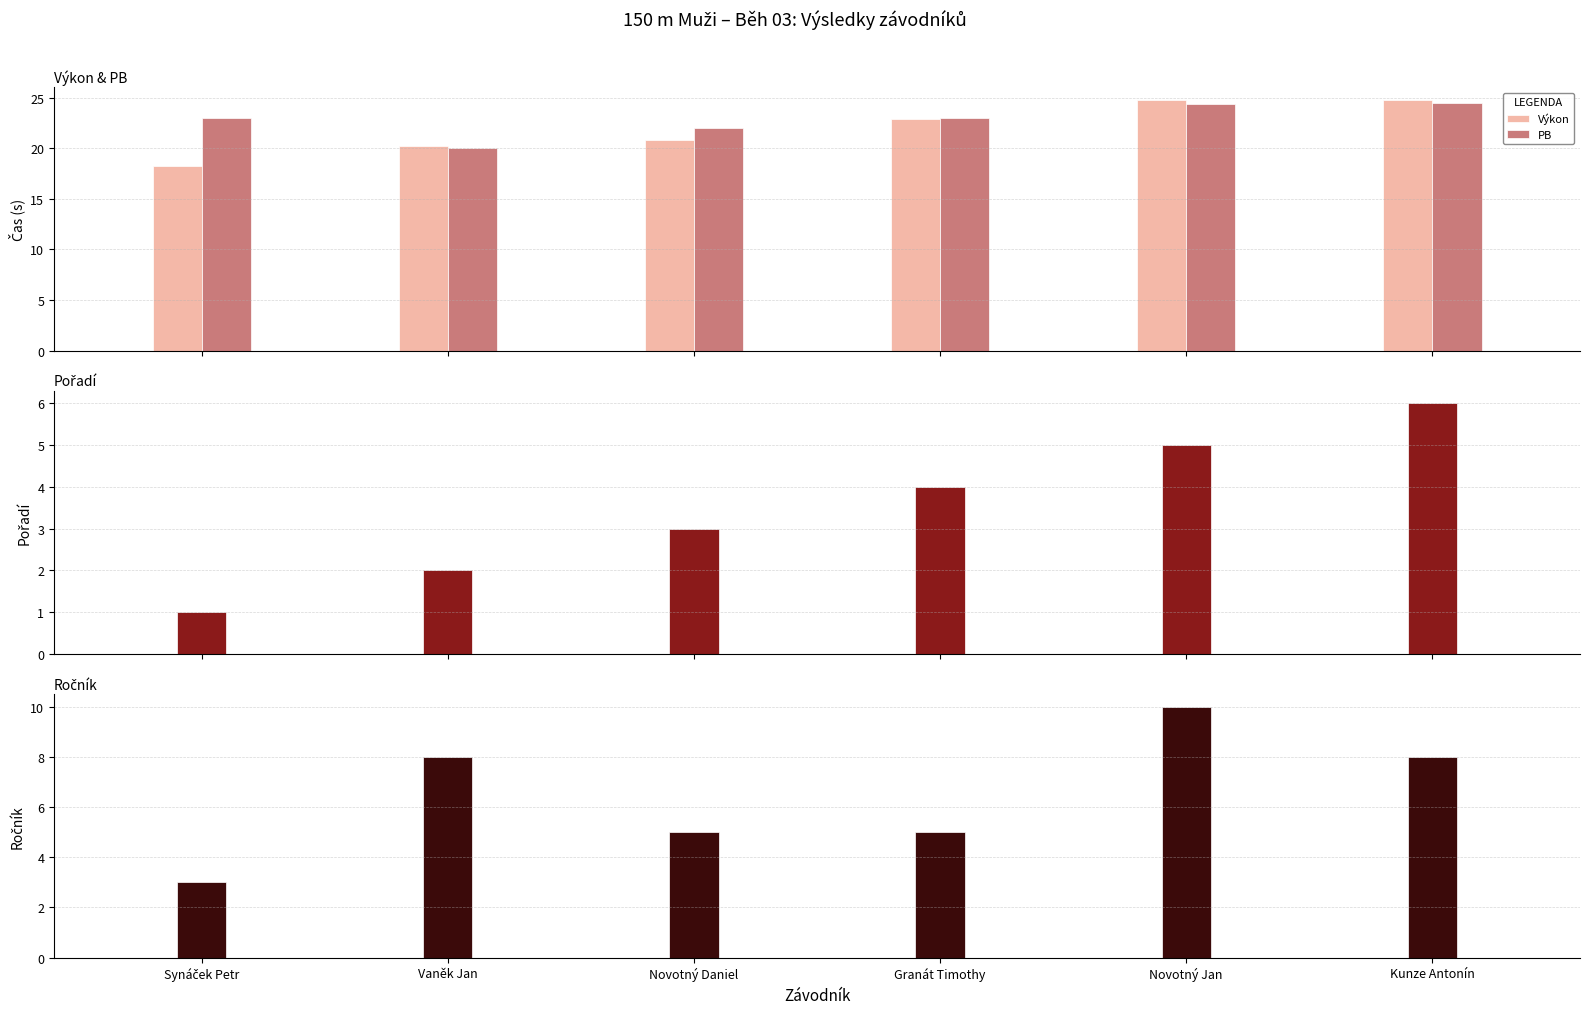

At which label does PB reach its minimum?

Vaněk Jan